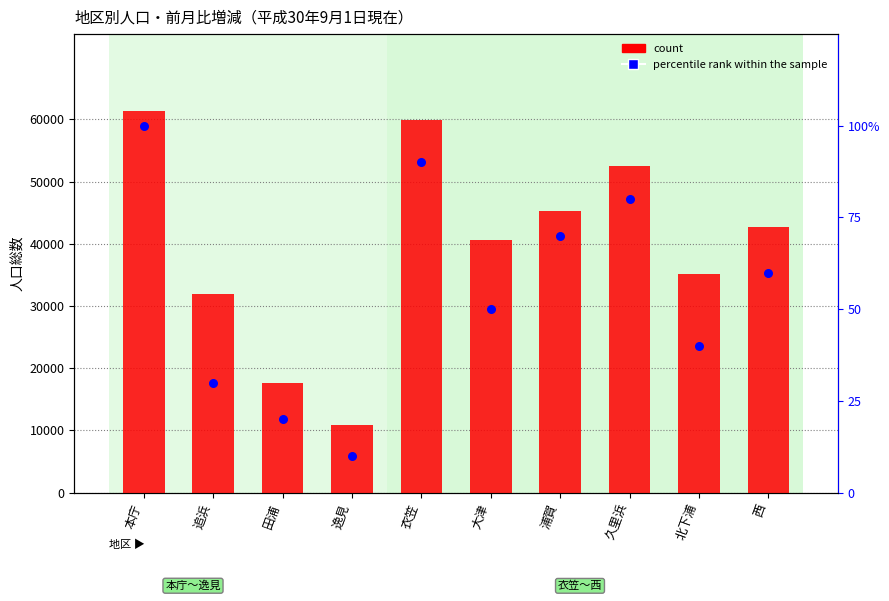

At how many categories does at least one series exceed 28010?

8